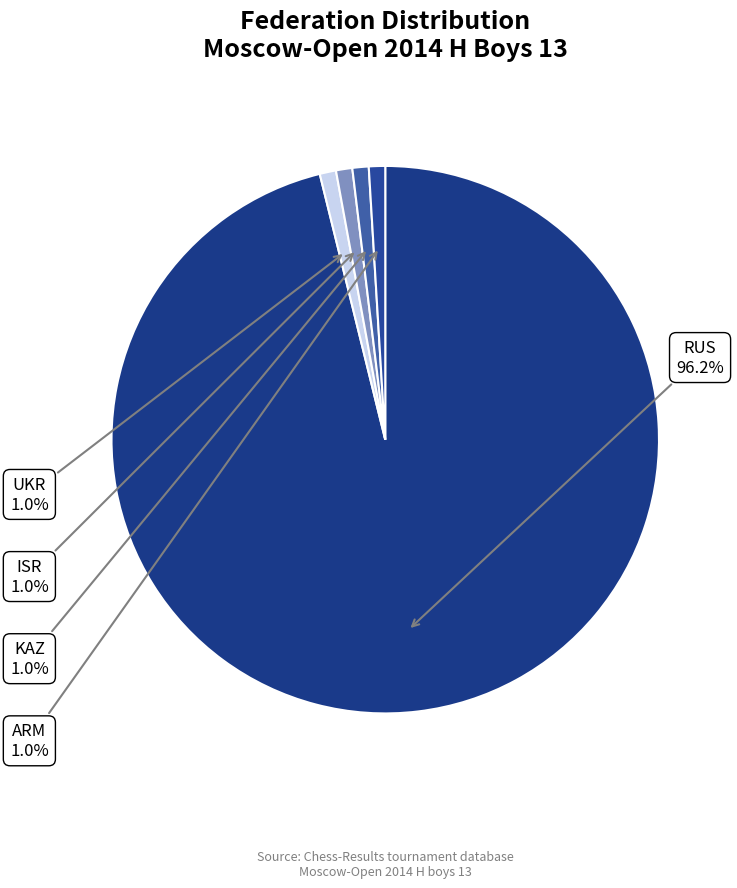

How many segments does this pie chart have?

5